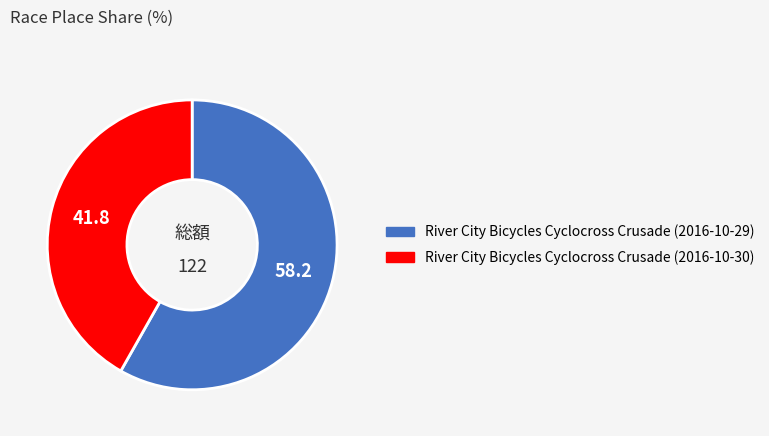

Which slice is the smallest?

River City Bicycles Cyclocross Crusade (2016-10-30)